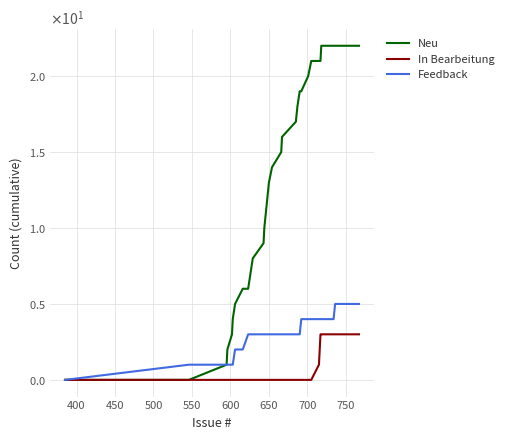

Does the chart have visible grid lines?

Yes